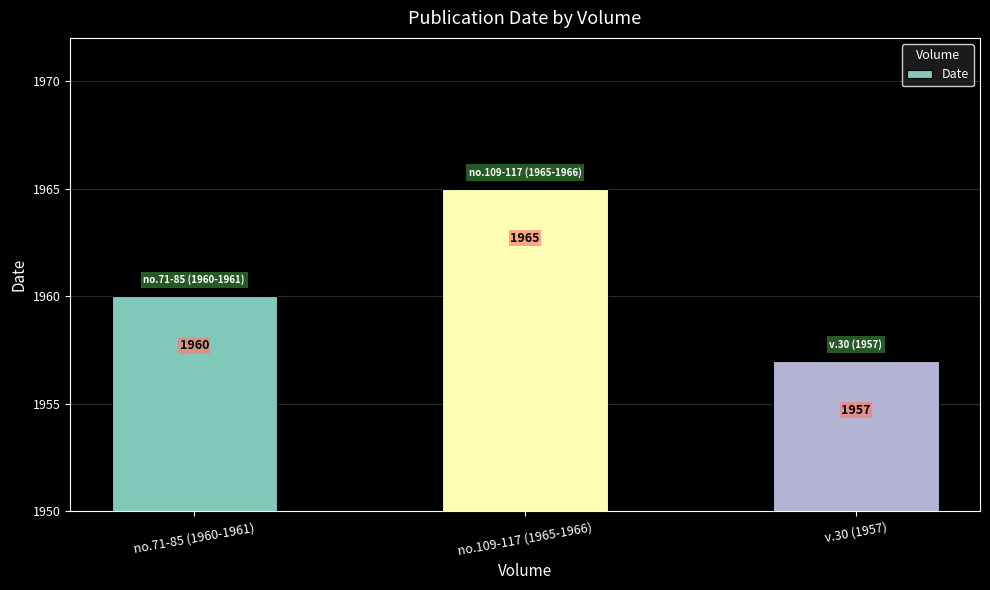

Between no.109-117 (1965-1966) and v.30 (1957), which is larger?

no.109-117 (1965-1966)